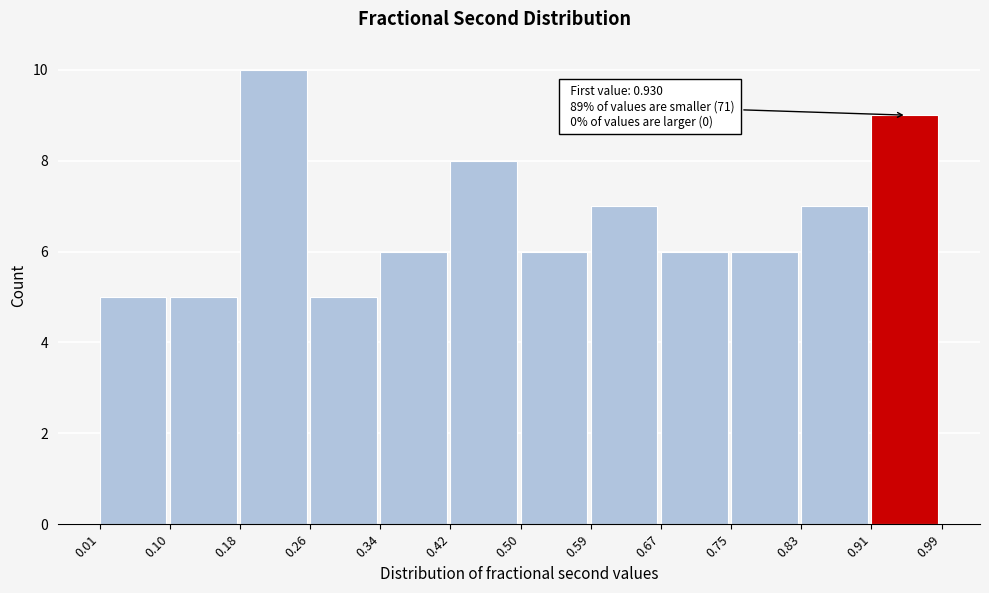

Over which range of the x-axis is the bar tallest?

0.18 to 0.26